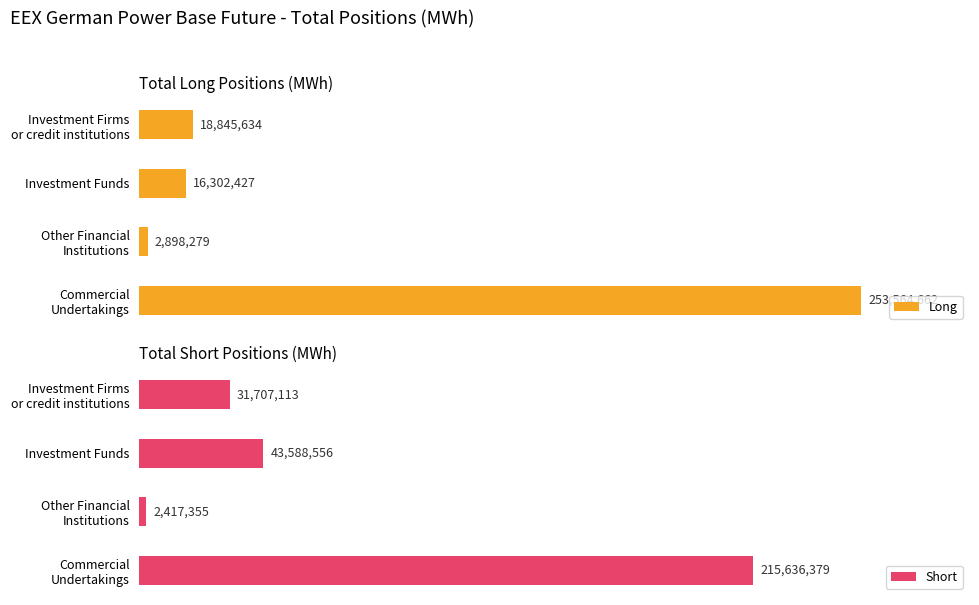

What is the difference between the maximum and minimum values in the Short series?

213219024.0